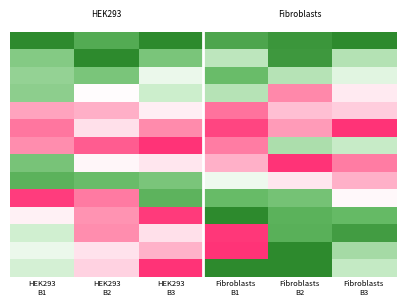

What is the spread (max minus min) of values at HEK293
B3?

2.0